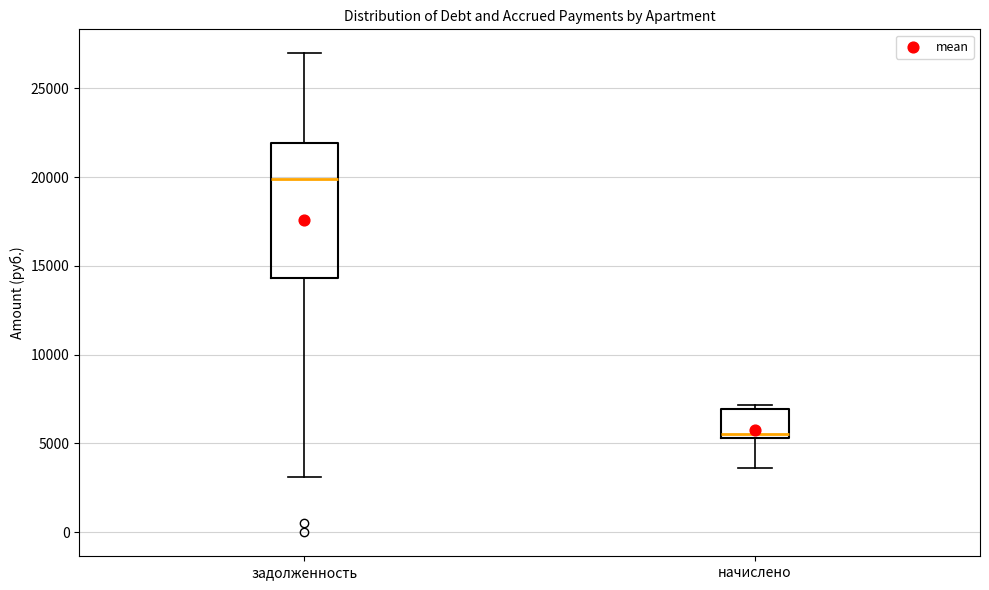

Which box is the tallest, from its lower edge to its upper edge?

задолженность